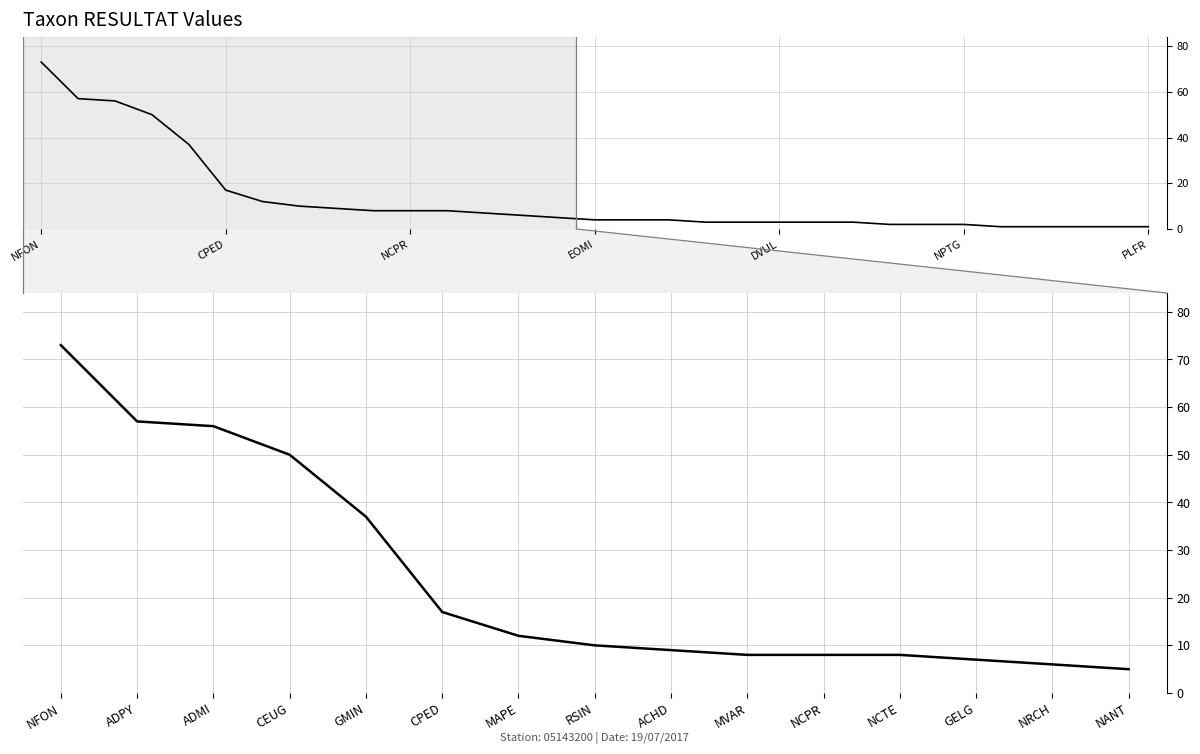

At which category does the chart reach its peak across all series?

NFON